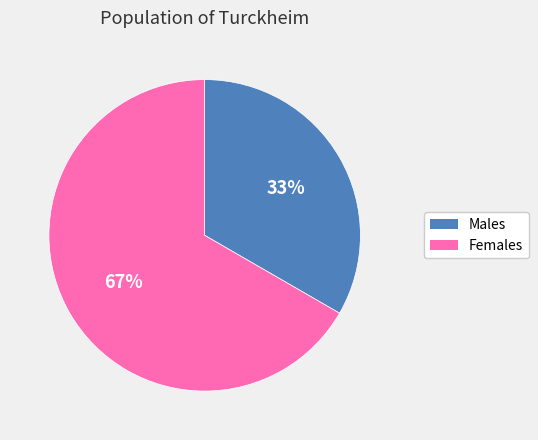

Does any single category account for the majority?

Yes